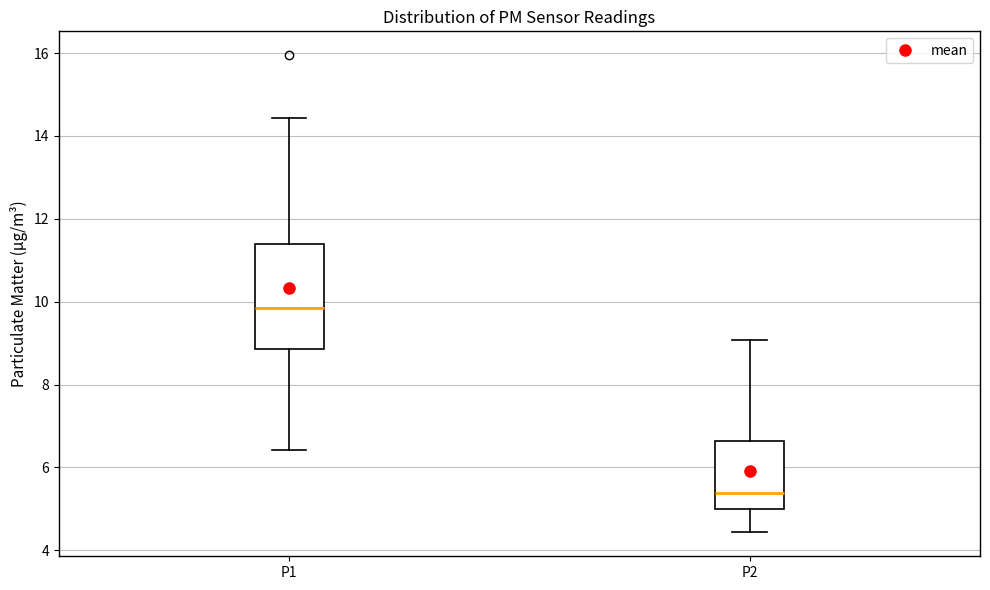

Reading left to right, read every box against the y-axis: the position of its median line, the range the box covers, and the ends of its whiskers. The values are not printed on the chart, so give them approximately, as read against the axis.

P1: median 9.8, box 8.8 to 11.4, whiskers 6.4 to 14.4
P2: median 5.4, box 5.0 to 6.6, whiskers 4.4 to 9.0